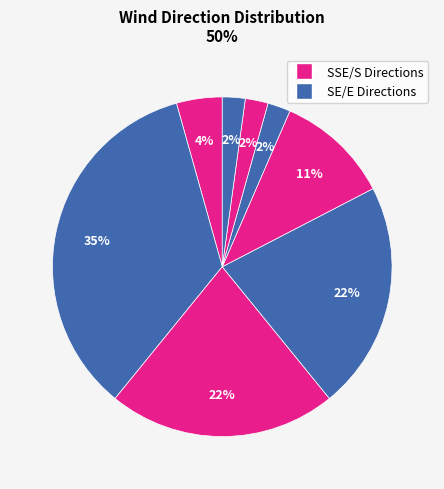

Count the number of slices in the pie.

8